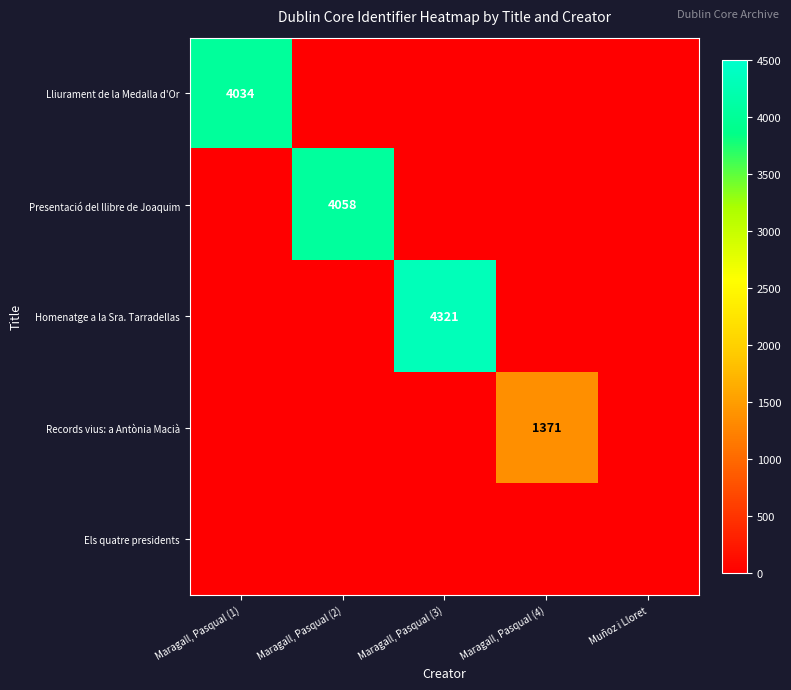

Which label corresponds to the smallest value in the chart?

Maragall, Pasqual (2)